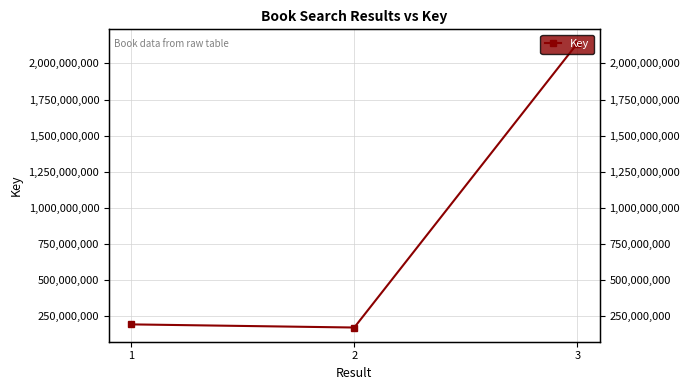

What is the change in value from 1 to 2?

-21711784